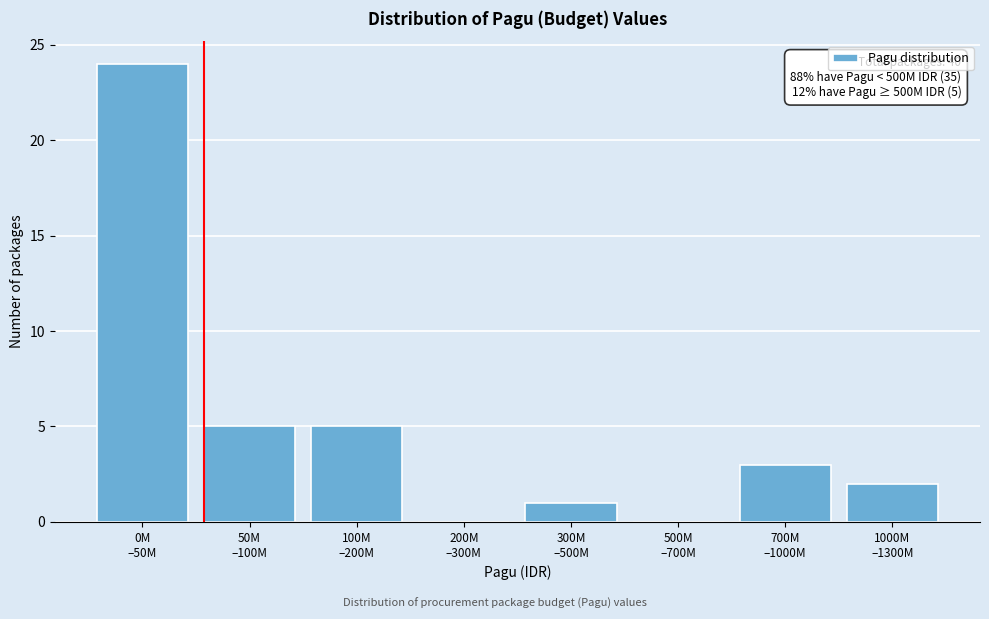

What is the greatest value displayed?

24